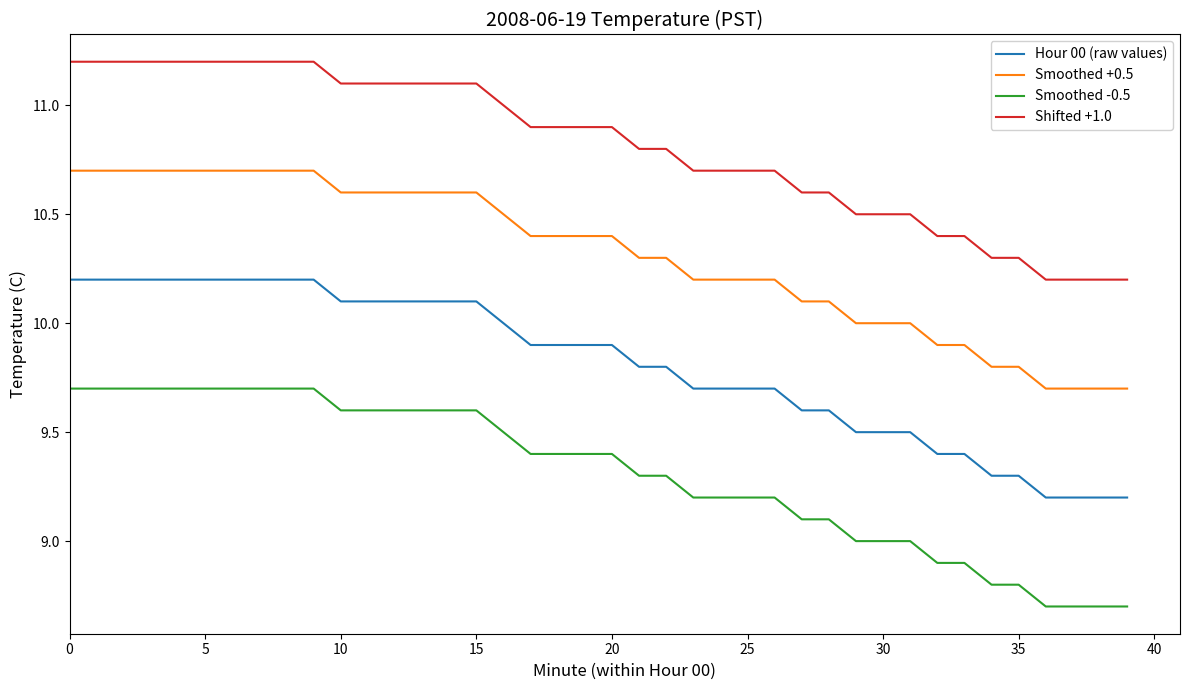

Which series has the largest total across all categories?

Shifted +1.0